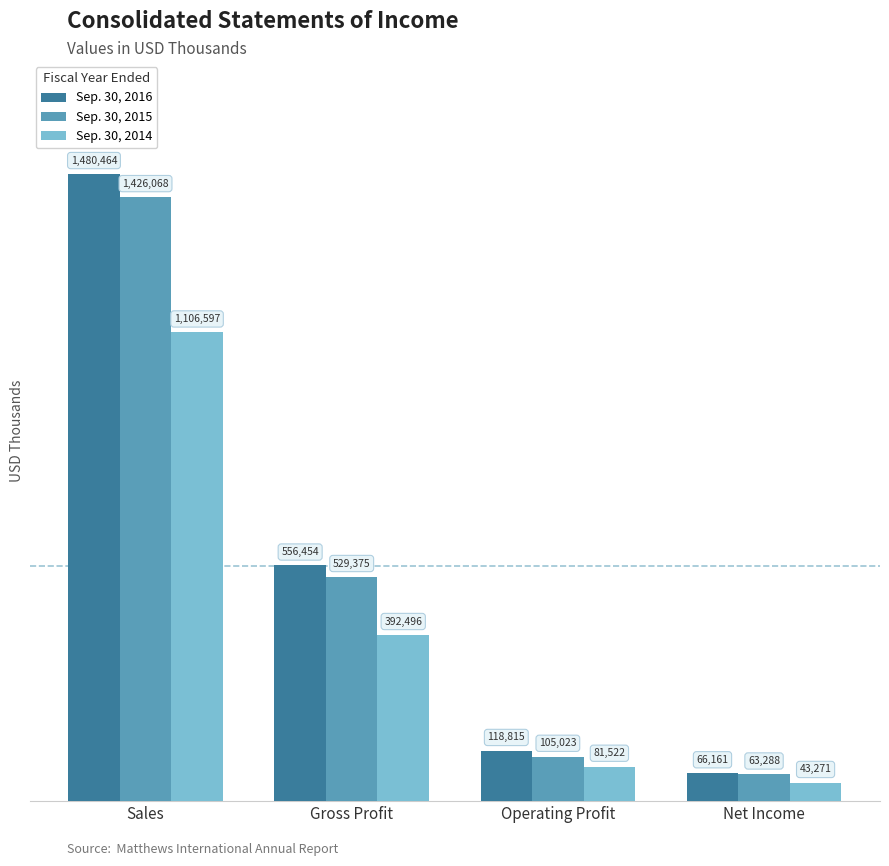

Where is Sep. 30, 2016 nearest to the value 773312?

Gross Profit